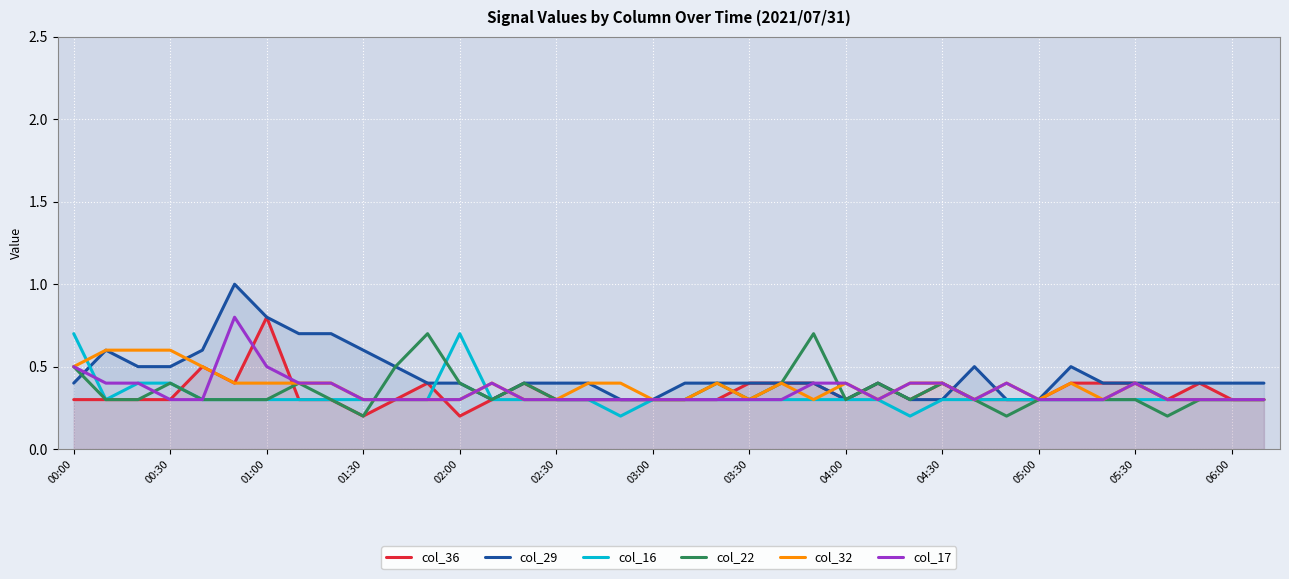

Reading left to right, transcribe all the data shown in this chart.

col_36: 0.3	0.3	0.3	0.3	0.5	0.4	0.8	0.3	0.3	0.2	0.3	0.4	0.2	0.3	0.4	0.3	0.3	0.3	0.3	0.3	0.3	0.4	0.4	0.4	0.3	0.4	0.3	0.4	0.3	0.3	0.3	0.4	0.4	0.4	0.3	0.4	0.3	0.3
col_29: 0.4	0.6	0.5	0.5	0.6	1.0	0.8	0.7	0.7	0.6	0.5	0.4	0.4	0.3	0.4	0.4	0.4	0.3	0.3	0.4	0.4	0.4	0.4	0.4	0.3	0.4	0.3	0.3	0.5	0.3	0.3	0.5	0.4	0.4	0.4	0.4	0.4	0.4
col_16: 0.7	0.3	0.4	0.4	0.3	0.3	0.3	0.3	0.3	0.3	0.3	0.3	0.7	0.3	0.3	0.3	0.3	0.2	0.3	0.3	0.3	0.3	0.3	0.3	0.3	0.3	0.2	0.3	0.3	0.3	0.3	0.3	0.3	0.3	0.3	0.3	0.3	0.3
col_22: 0.5	0.3	0.3	0.4	0.3	0.3	0.3	0.4	0.3	0.2	0.5	0.7	0.4	0.3	0.4	0.3	0.3	0.3	0.3	0.3	0.4	0.3	0.4	0.7	0.3	0.4	0.3	0.4	0.3	0.2	0.3	0.3	0.3	0.3	0.2	0.3	0.3	0.3
col_32: 0.5	0.6	0.6	0.6	0.5	0.4	0.4	0.4	0.4	0.3	0.3	0.3	0.3	0.4	0.3	0.3	0.4	0.4	0.3	0.3	0.4	0.3	0.4	0.3	0.4	0.3	0.4	0.4	0.3	0.4	0.3	0.4	0.3	0.4	0.3	0.3	0.3	0.3
col_17: 0.5	0.4	0.4	0.3	0.3	0.8	0.5	0.4	0.4	0.3	0.3	0.3	0.3	0.4	0.3	0.3	0.3	0.3	0.3	0.3	0.3	0.3	0.3	0.4	0.4	0.3	0.4	0.4	0.3	0.4	0.3	0.3	0.3	0.4	0.3	0.3	0.3	0.3